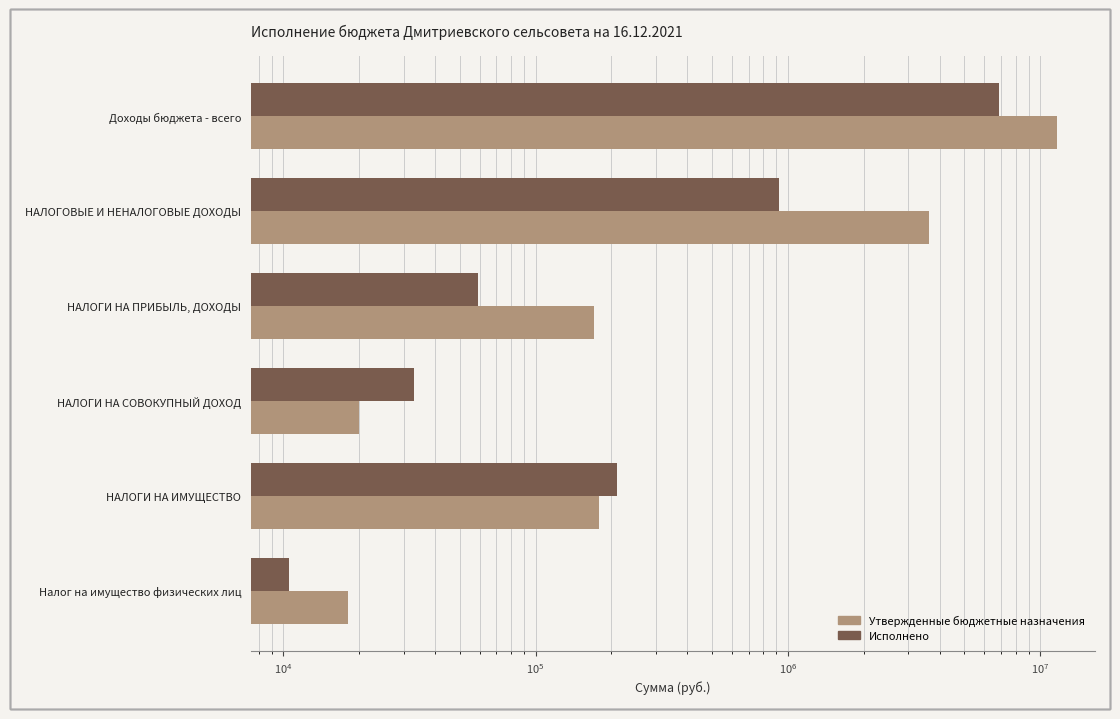

Between Доходы бюджета - всего and Налог на имущество физических лиц, which series saw the biggest shift?

Утвержденные бюджетные назначения